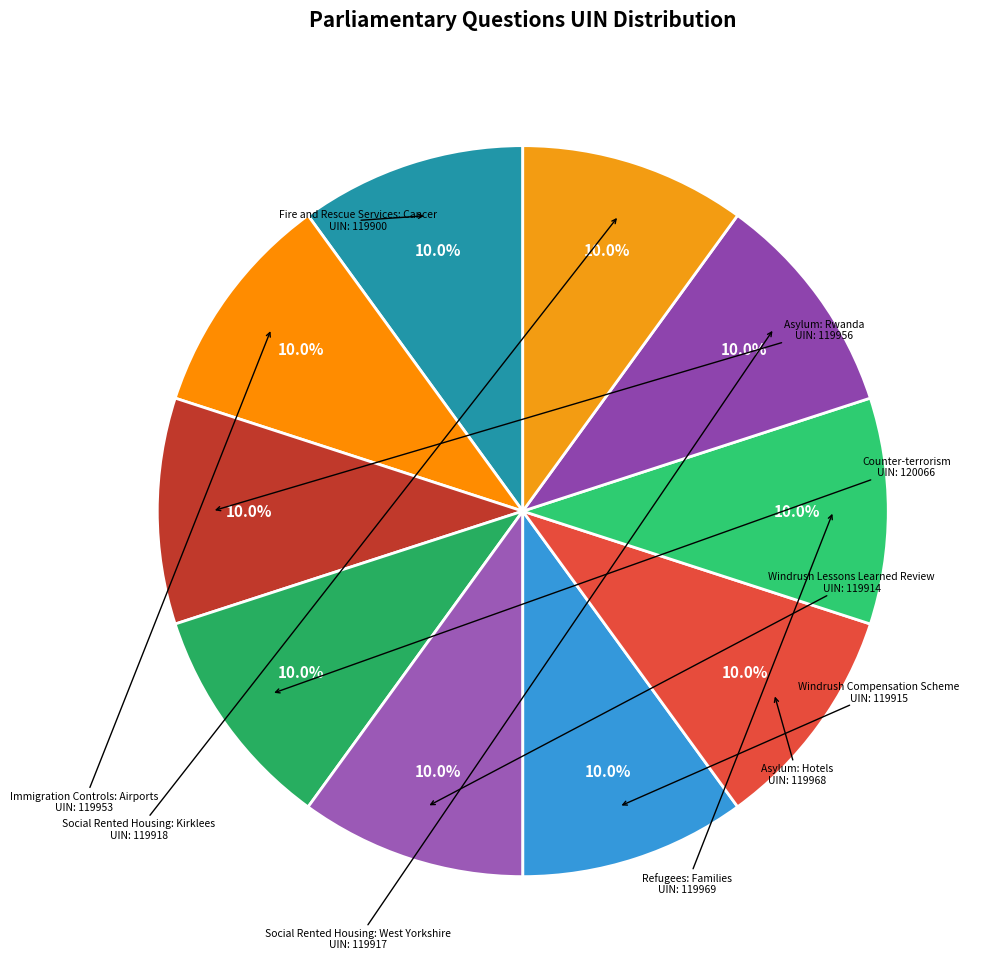

Is there a majority slice in this chart?

No